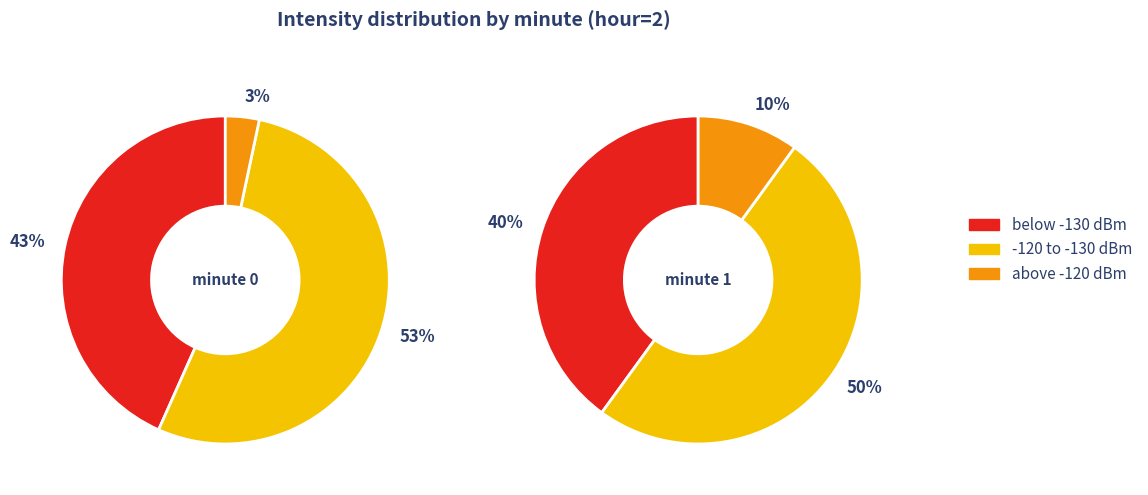

True or false: 0 accounts for 50% of the total.

True